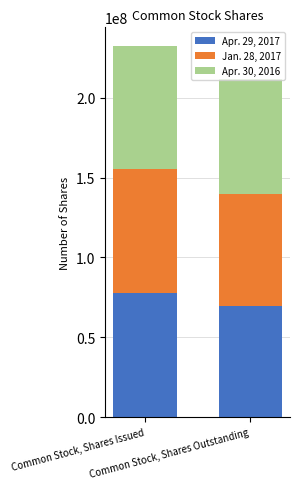

What is the minimum value for Apr. 29, 2017?

69821637